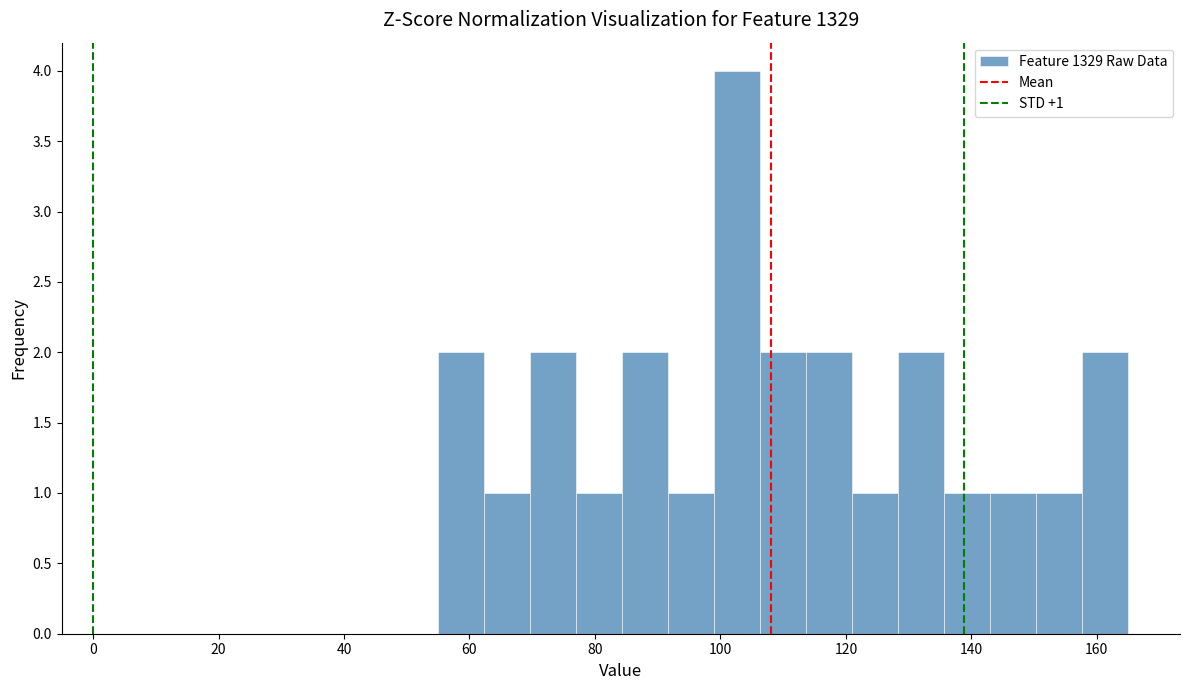

Read against the x-axis, roughly where is the centre of the tallest bar?

102